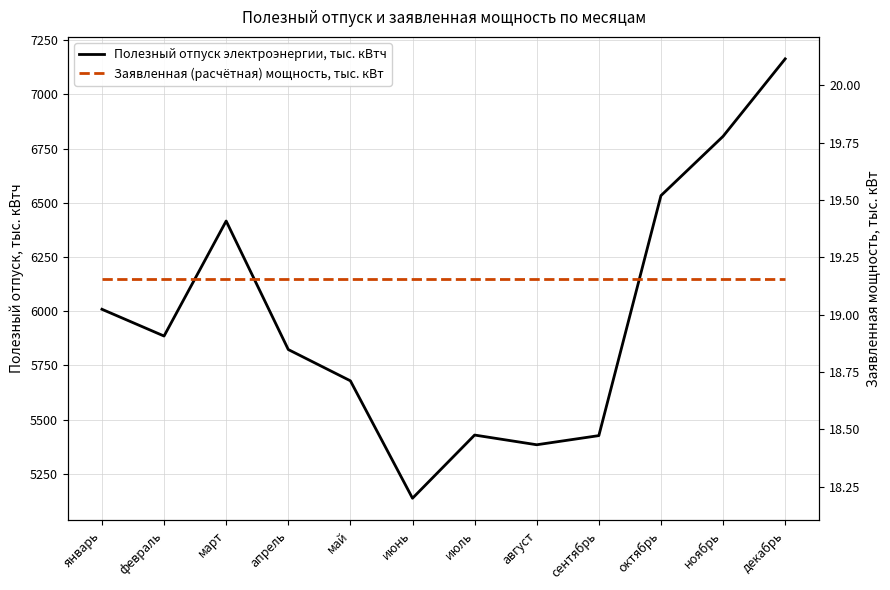

What is the minimum value for Заявленная (расчётная) мощность, тыс. кВт?

19.2